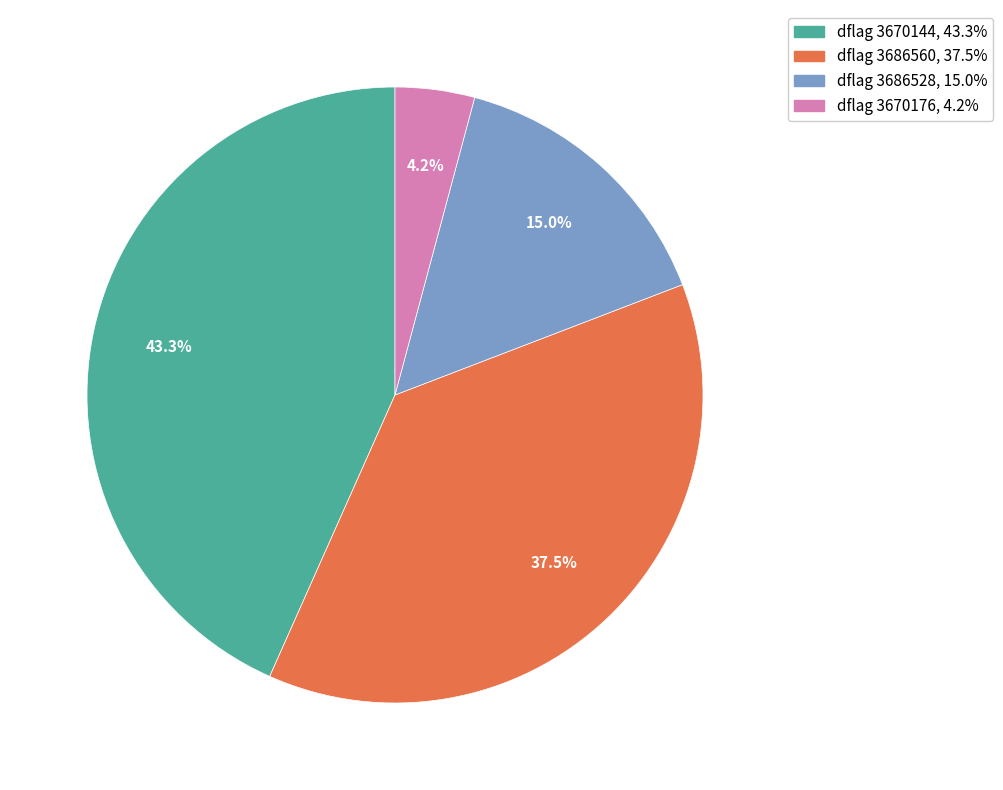

Does any single category account for the majority?

No